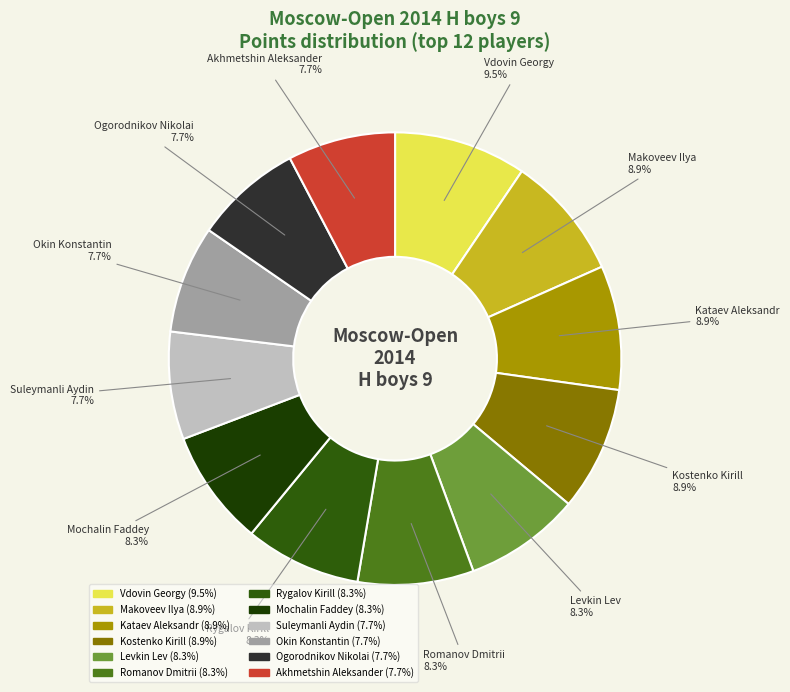

What is the largest slice in the pie chart?

Vdovin Georgy